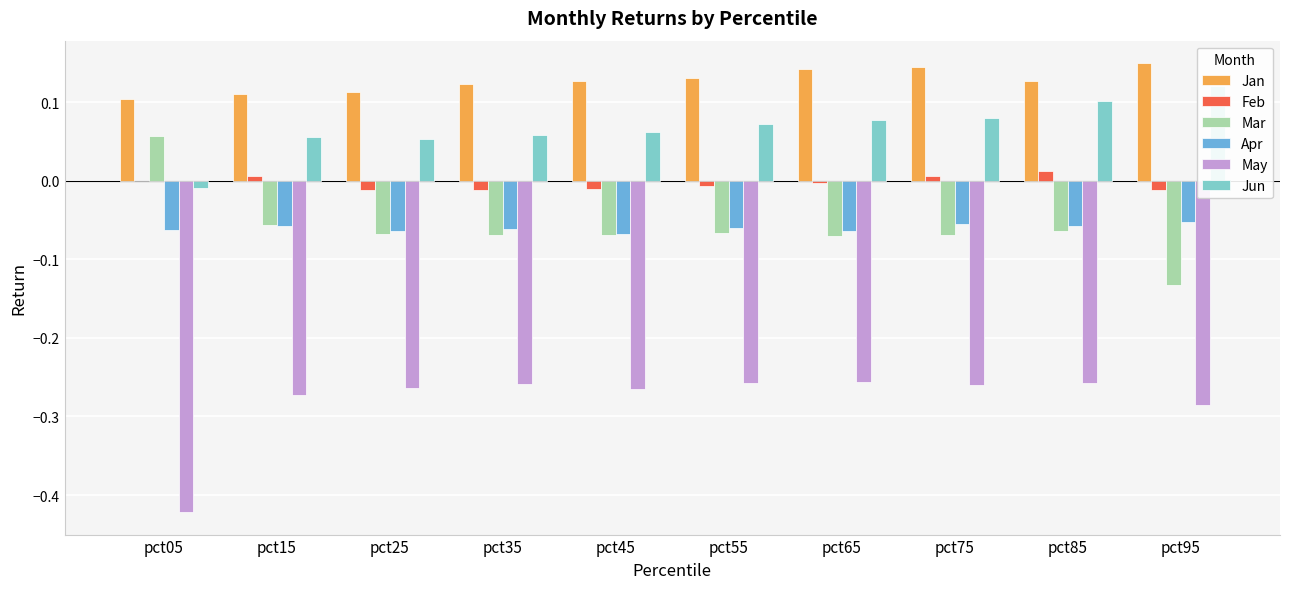

What is the value of the Jan bar at the 6th from the left?

0.1